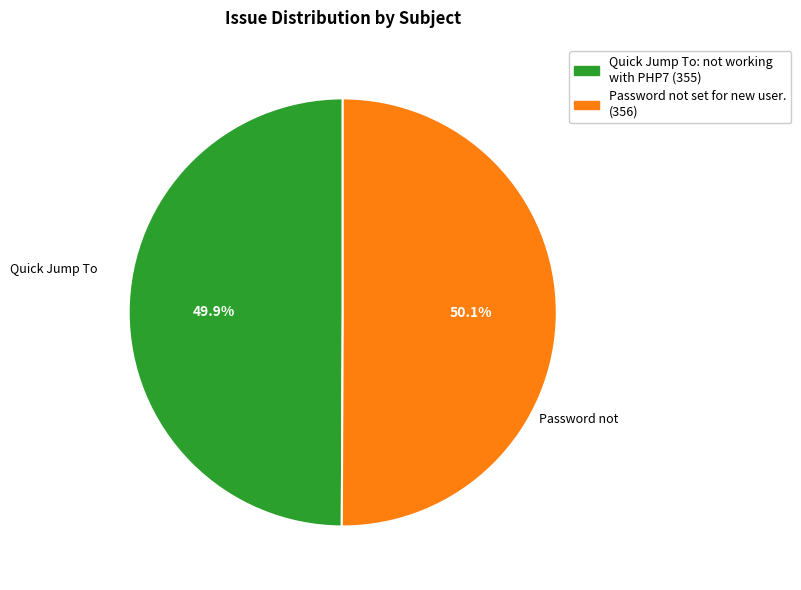

How much of the chart is everything except Quick Jump To: not working with PHP7?

50.1%